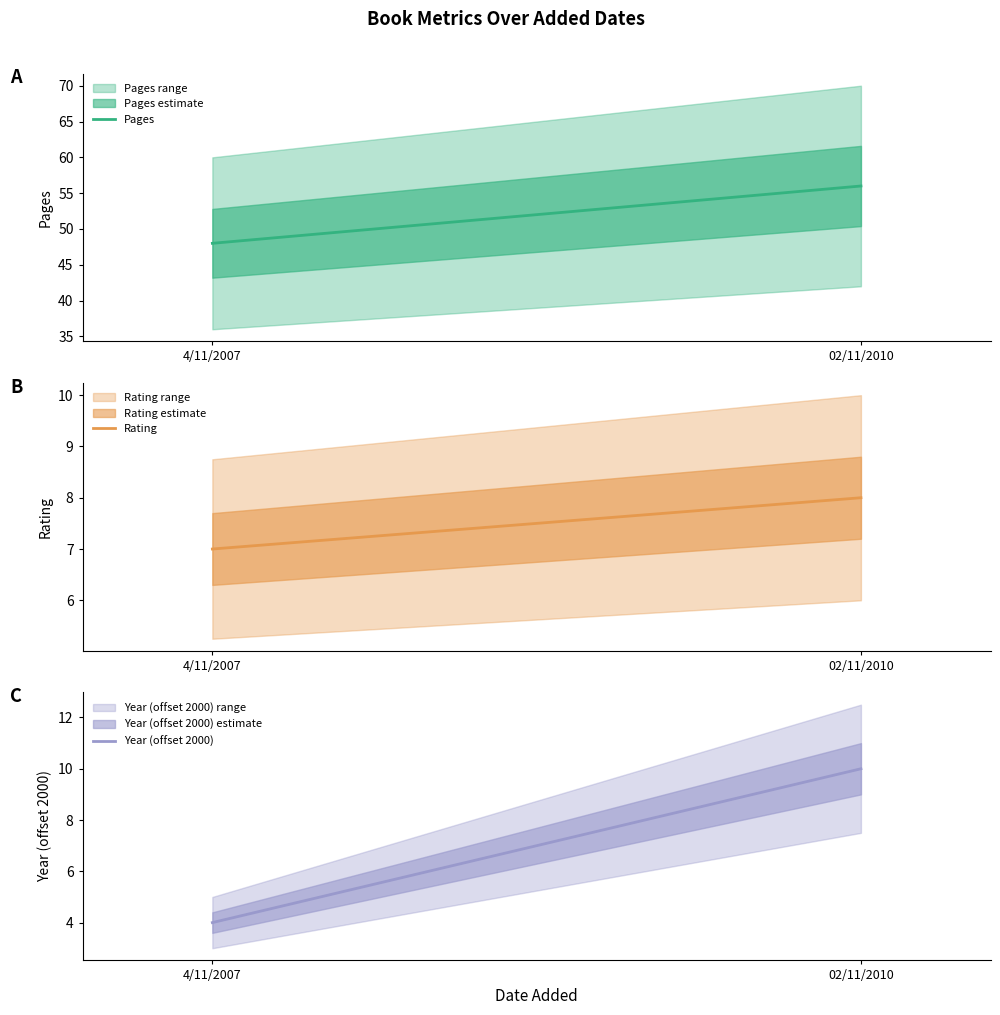

What is the label of the 2nd point from the left?

02/11/2010